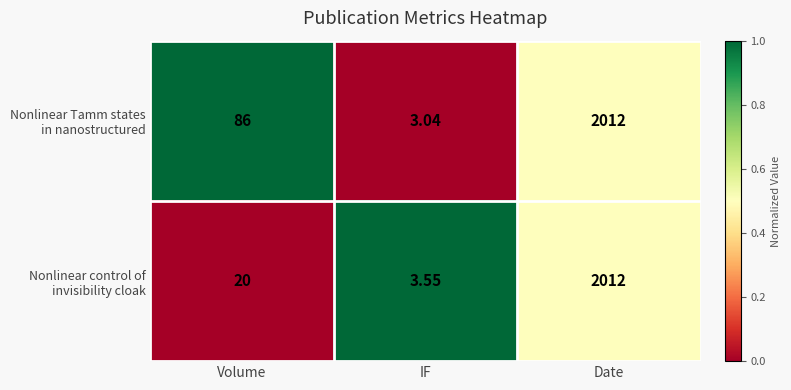

Which category has the lowest value across all series?

IF